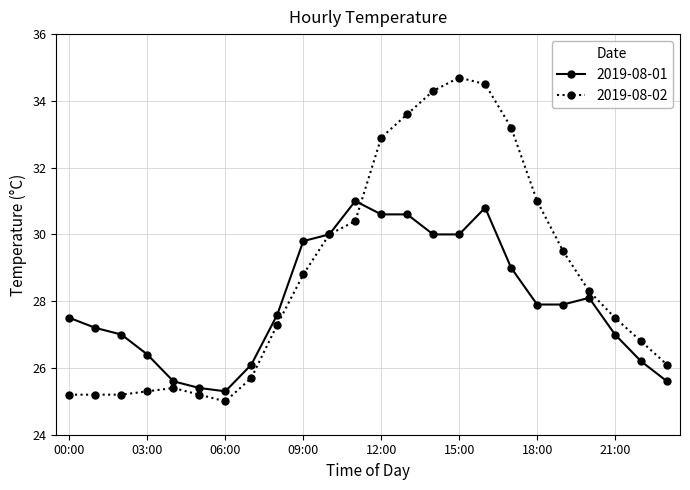

What is the value of the 2019-08-02 point at the 24th from the left?

26.1